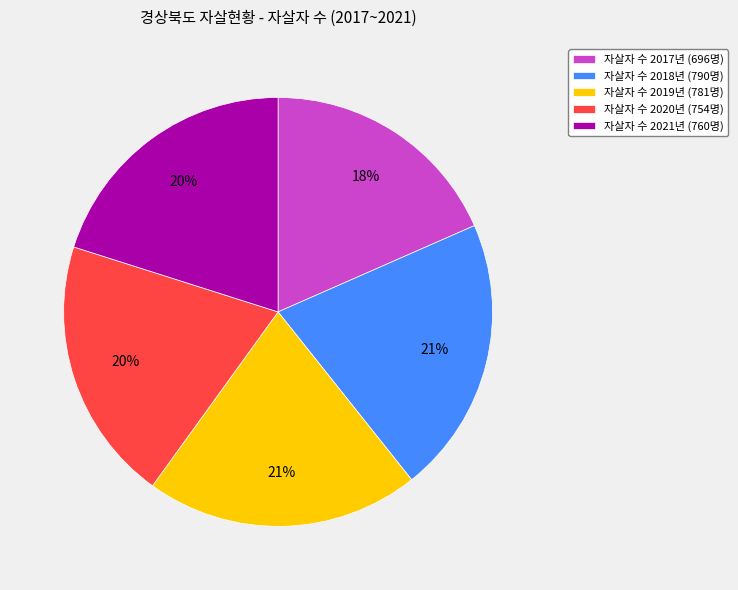

Which has a higher value, 자살자 수 2017년 (696명) or 자살자 수 2020년 (754명)?

자살자 수 2020년 (754명)